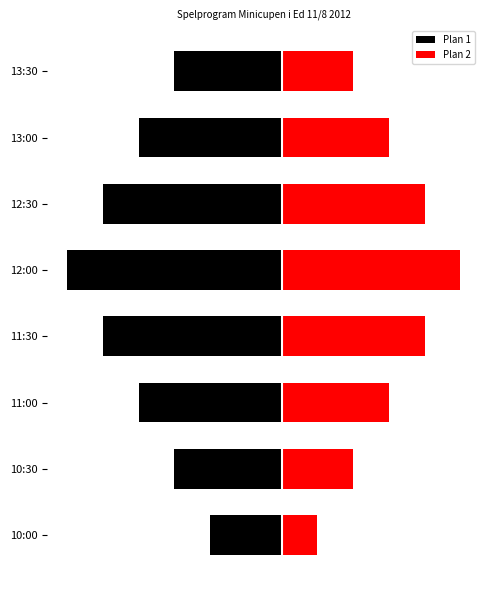

True or false: Plan 1 has a value of -4 at 11:00.

True